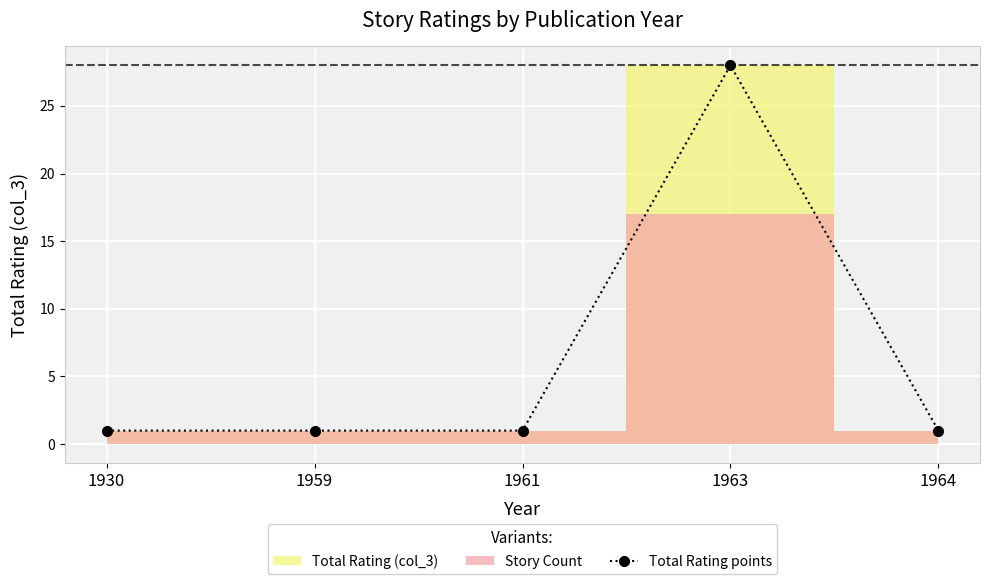

What is the value of the 4th point from the left?

28